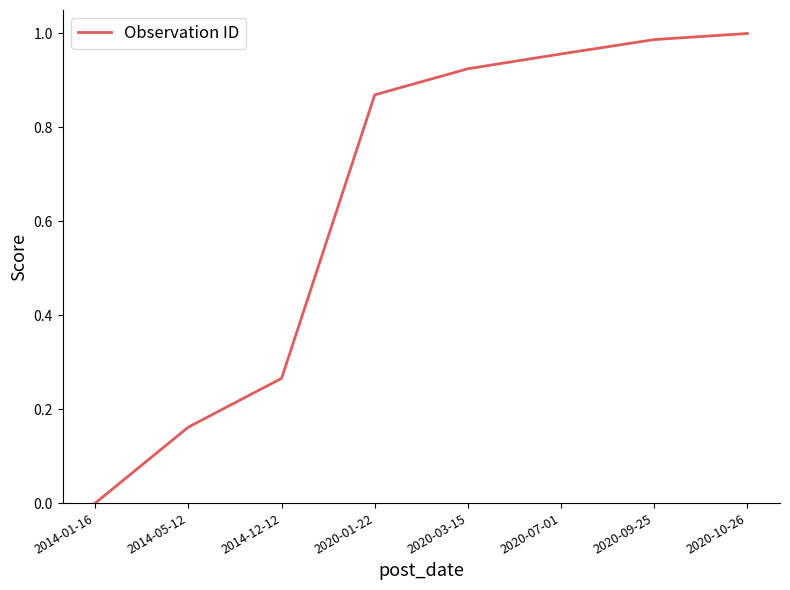

Does the chart have visible grid lines?

No